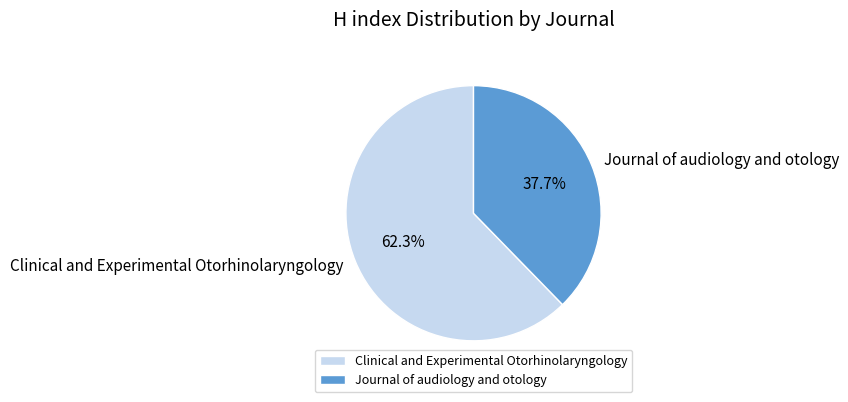

Do Clinical and Experimental Otorhinolaryngology and Journal of audiology and otology together represent more than half of the pie?

Yes